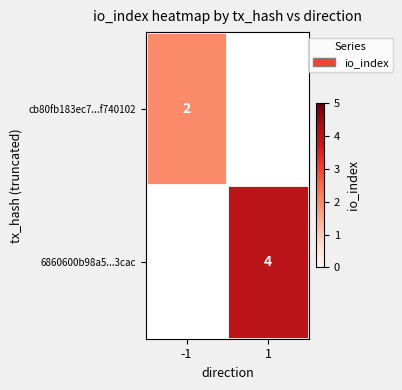

Rank the series at 1 from highest to lowest value.

cb80fb183ec7...f740102, 6860600b98a5...3cac